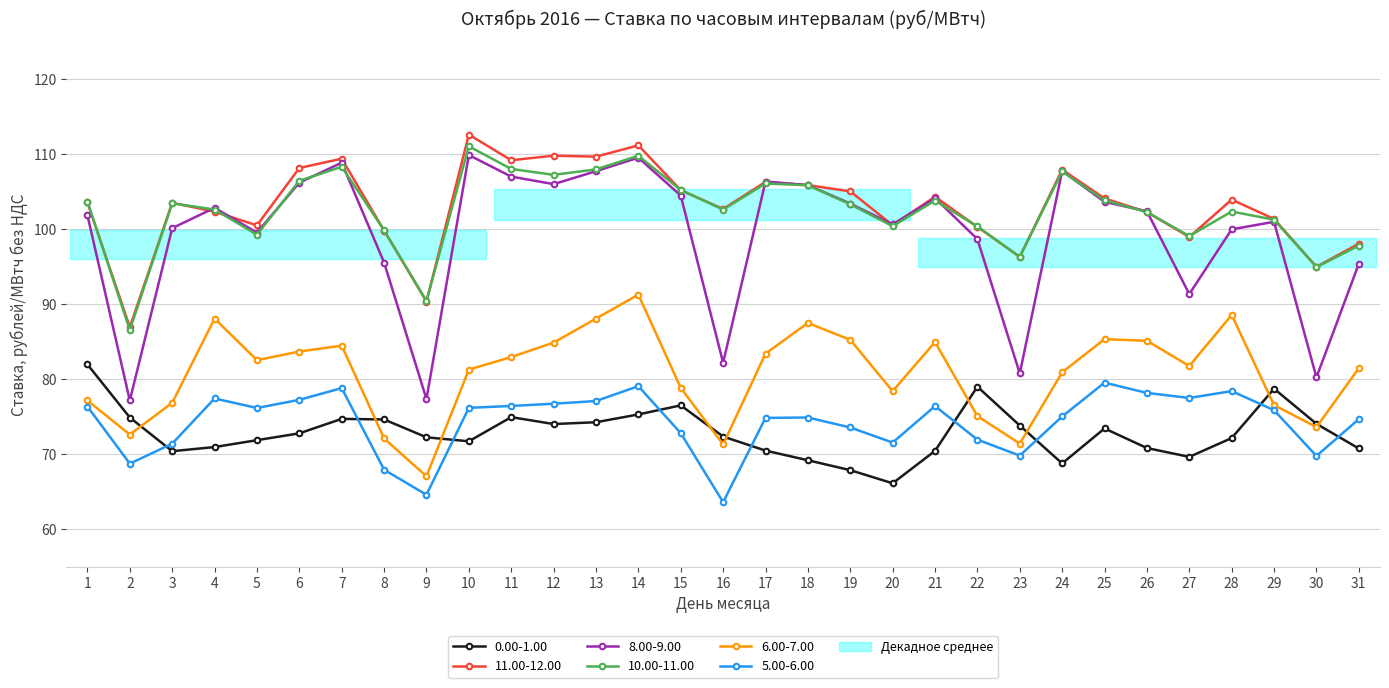

At 5, list the series in order from smallest to largest.

0.00-1.00, 5.00-6.00, 6.00-7.00, 10.00-11.00, 8.00-9.00, 11.00-12.00